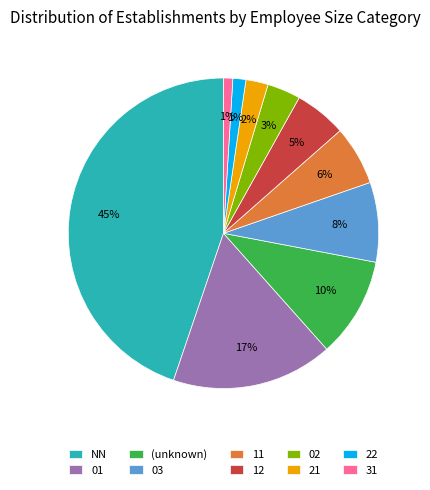

Between 03 and 31, which is larger?

03